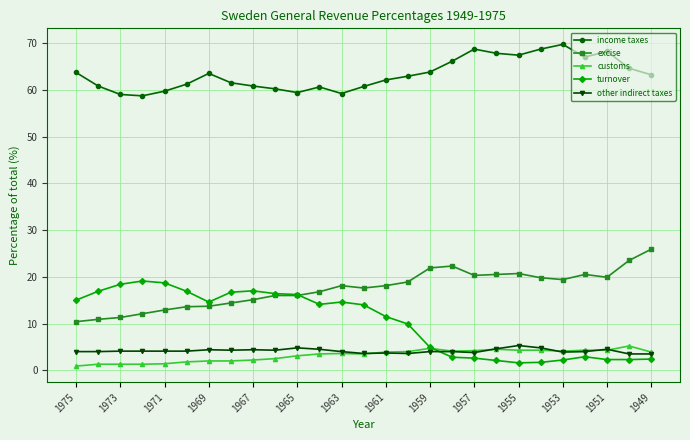

True or false: customs has more than 2 interior local peaks.

True